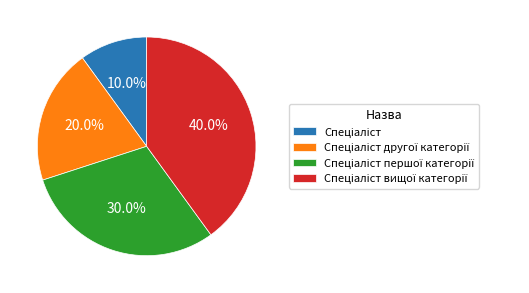

To the nearest percent, what is the average slice percentage?

25%